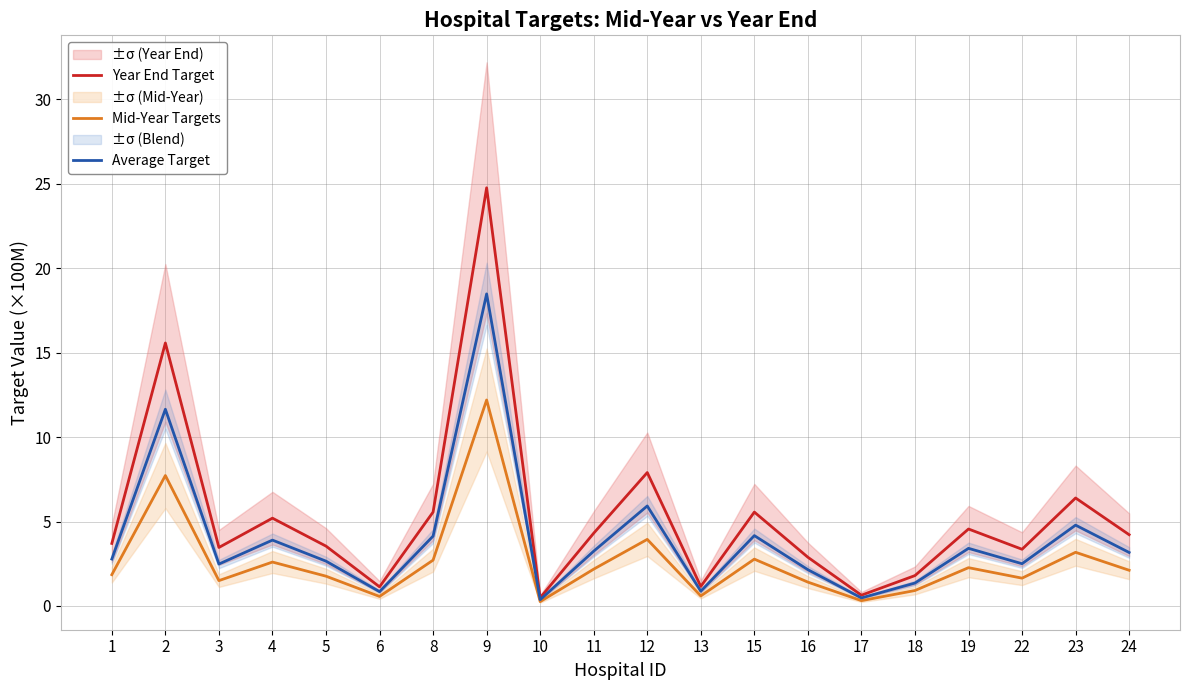

In Mid-Year Targets, how many points are lower than both neighbors (excluding endpoints)?

6